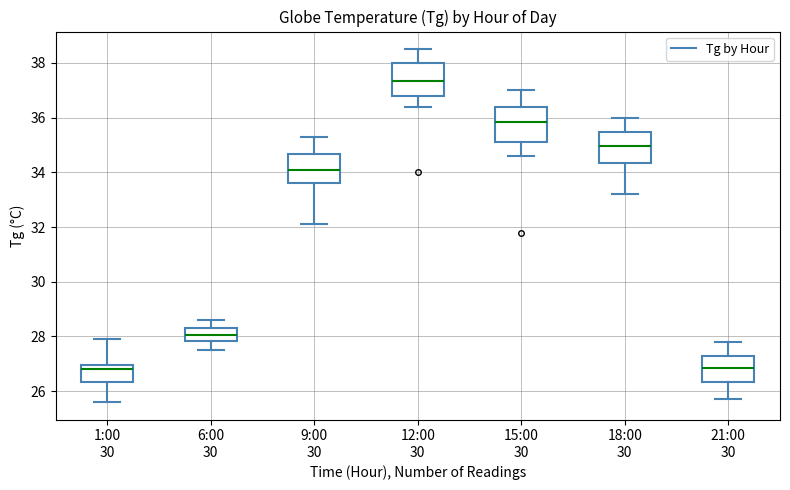

Reading left to right, read every box against the y-axis: the position of its median line, the range the box covers, and the ends of its whiskers. The values are not printed on the chart, so give them approximately, as read against the axis.

1:00 30: median 26.8, box 26.4 to 27.0, whiskers 25.6 to 28.0
6:00 30: median 28.0, box 27.8 to 28.4, whiskers 27.6 to 28.6
9:00 30: median 34.2, box 33.6 to 34.6, whiskers 32.2 to 35.4
12:00 30: median 37.4, box 36.8 to 38.0, whiskers 36.4 to 38.6
15:00 30: median 35.8, box 35.2 to 36.4, whiskers 34.6 to 37.0
18:00 30: median 35.0, box 34.4 to 35.4, whiskers 33.2 to 36.0
21:00 30: median 26.8, box 26.4 to 27.2, whiskers 25.8 to 27.8